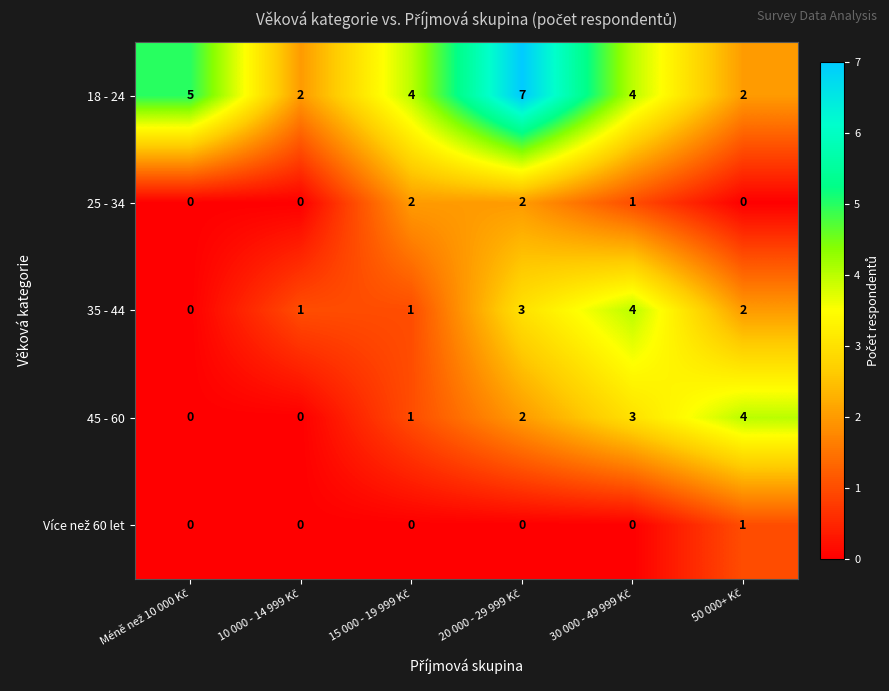

What is the greatest value displayed?

7